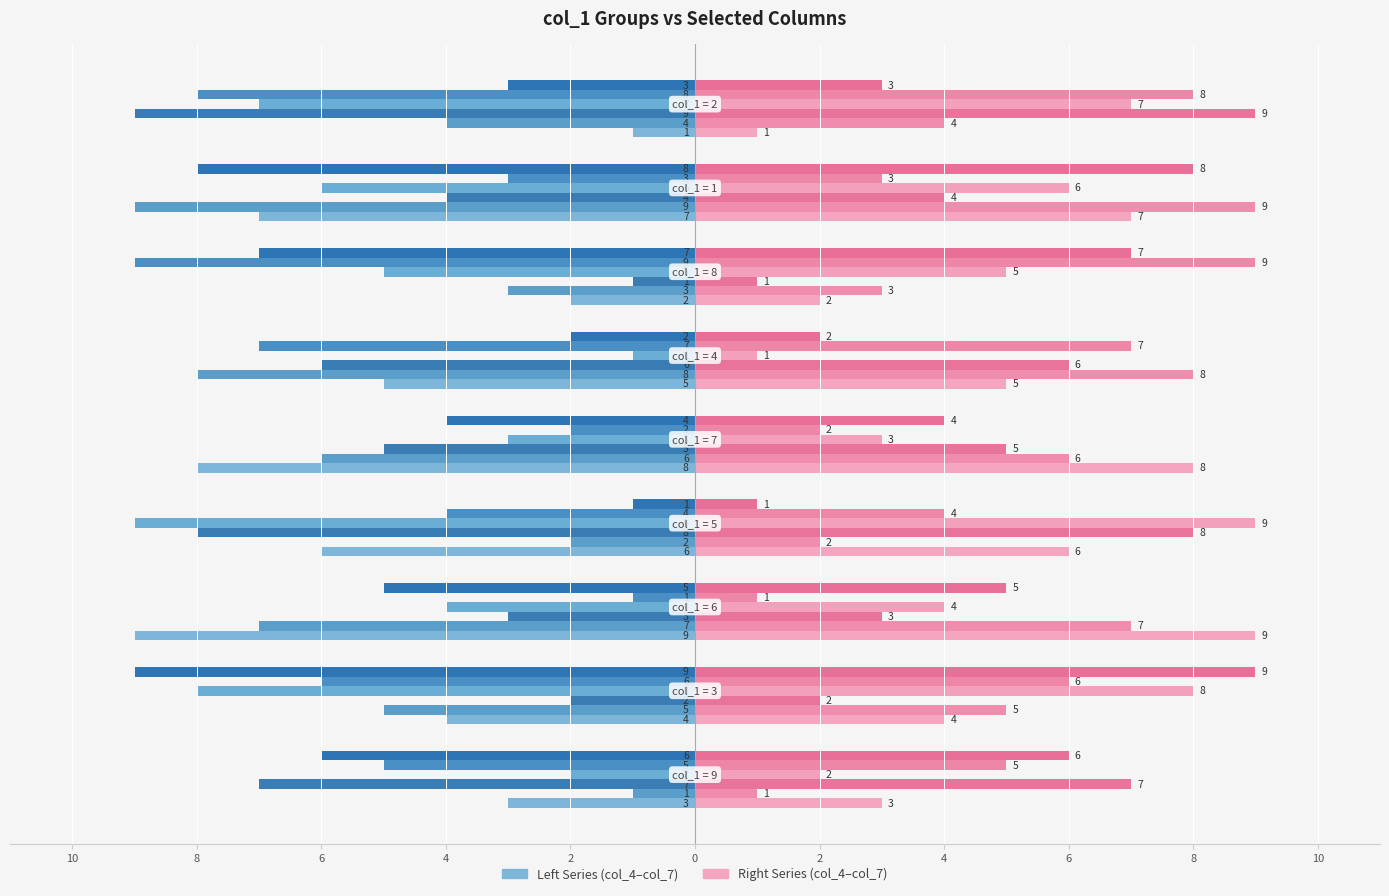

How many groups of bars are there?

9